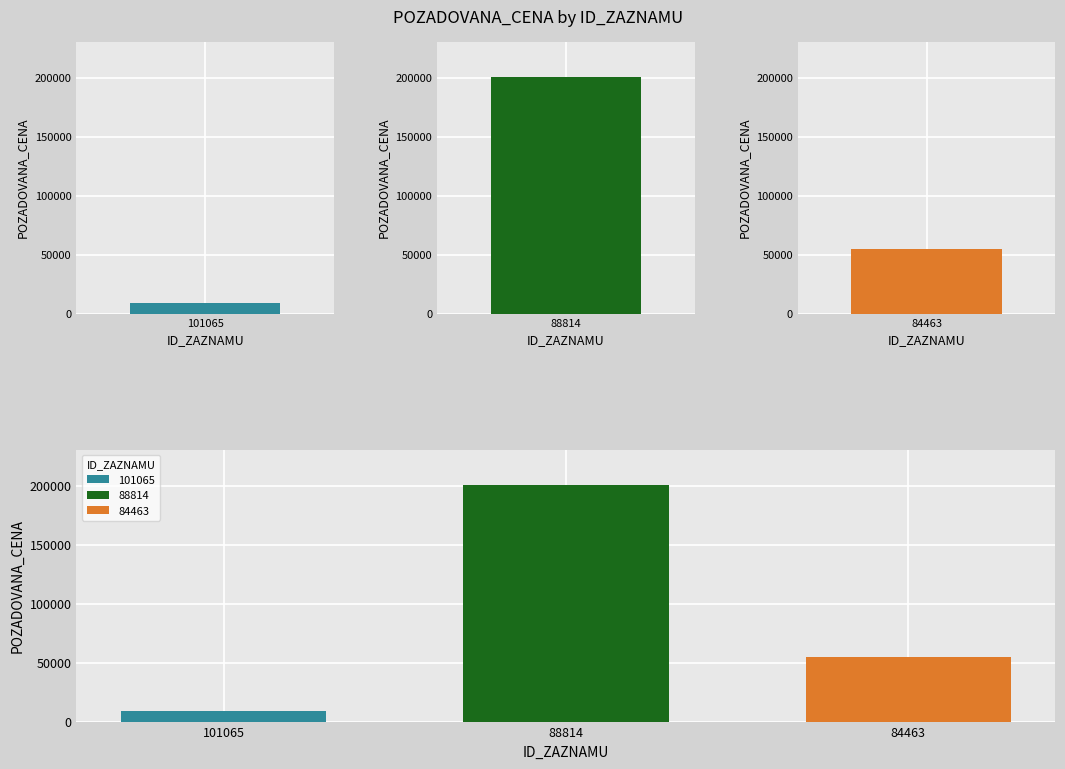

Rank the categories by value from lowest to highest.

101065, 84463, 88814